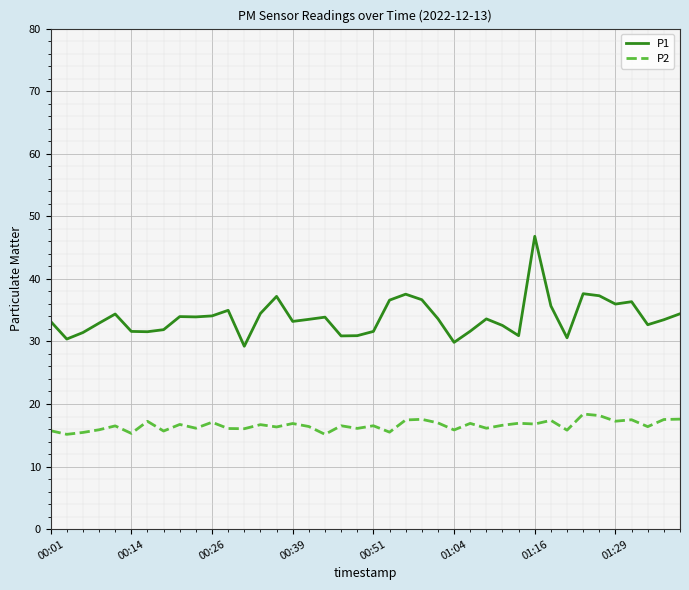

Which series has the largest total across all categories?

P1